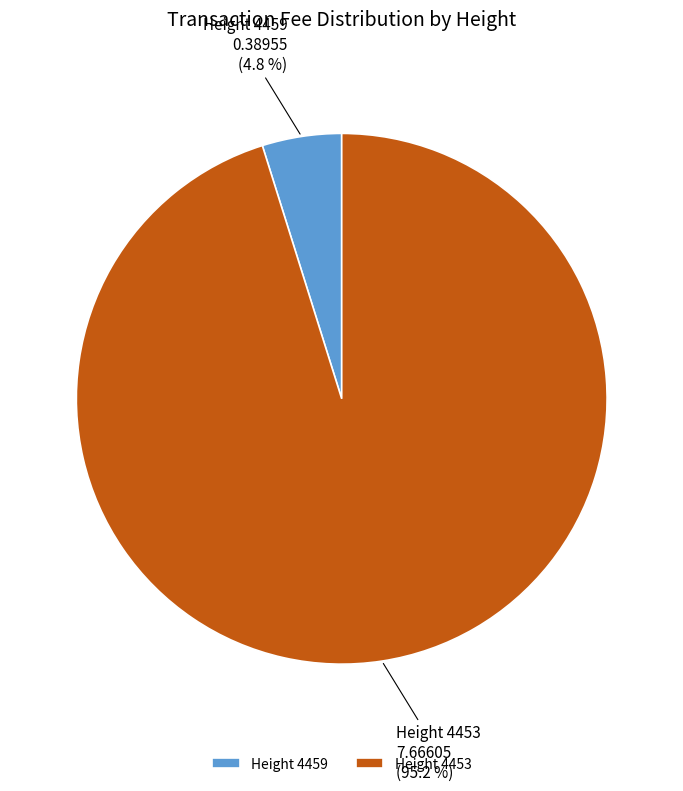

To the nearest percent, what portion does Height 4459 represent?

5%